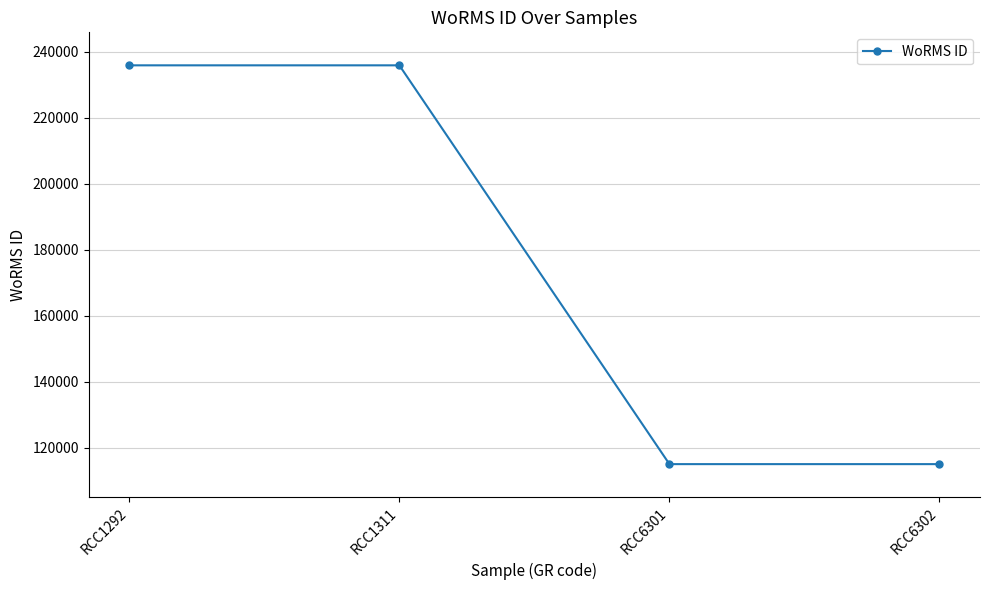

What is the sum of the values at RCC1292 and RCC6301?

351059